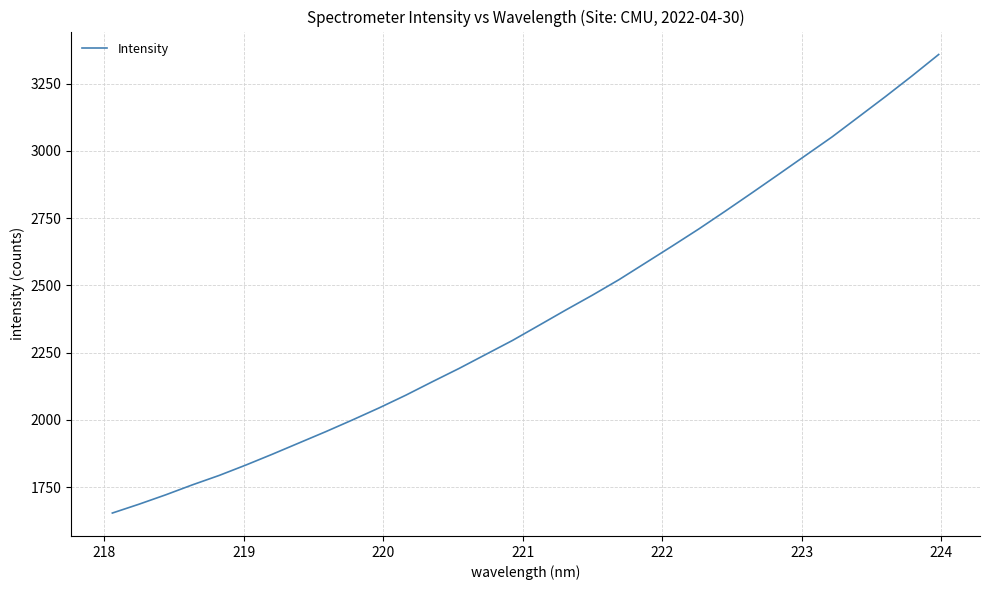

What is the greatest value displayed?

3358.7